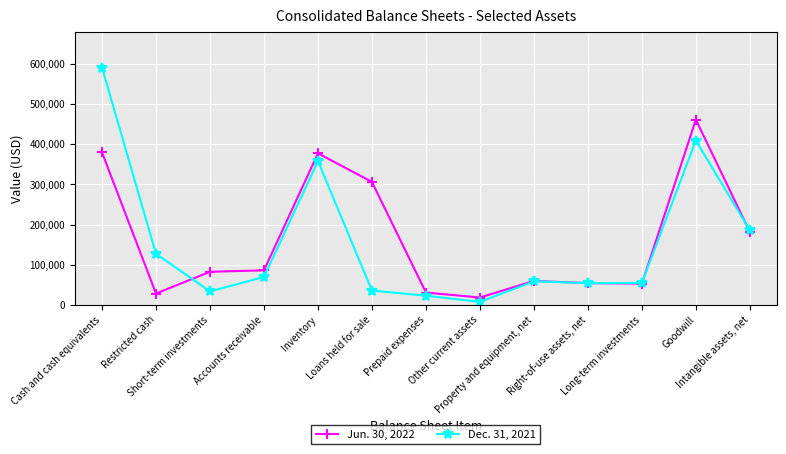

The Dec. 31, 2021 series shows 185929 at Intangible assets, net. True or false?

True